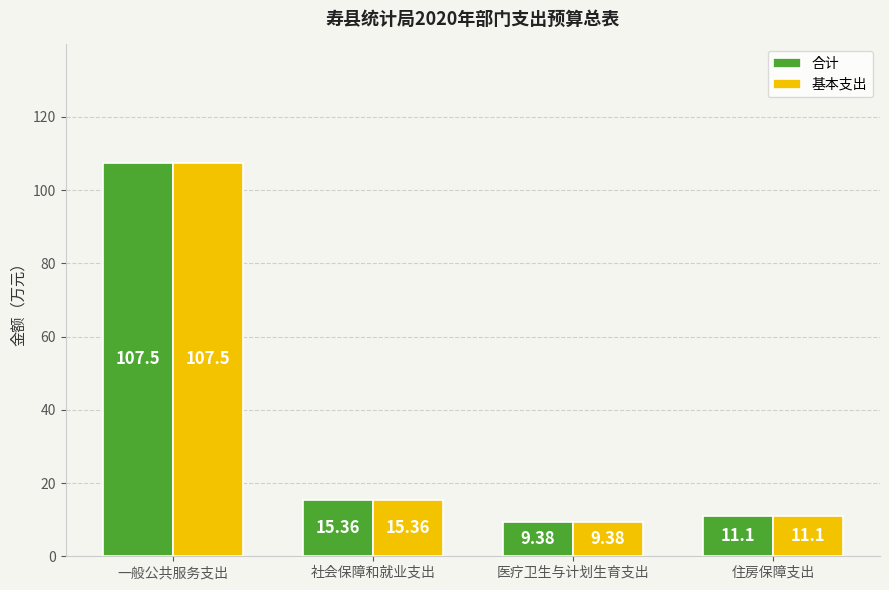

What is the sum of the 合计 values at 社会保障和就业支出 and 一般公共服务支出?

122.9